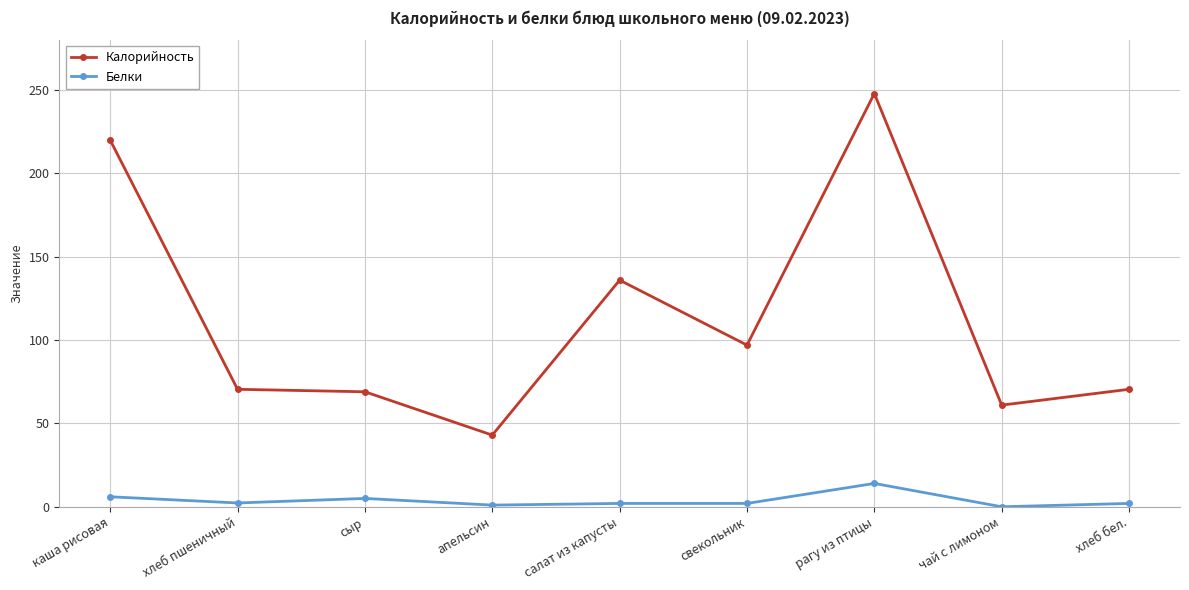

What is the minimum value for Калорийность?

43.0